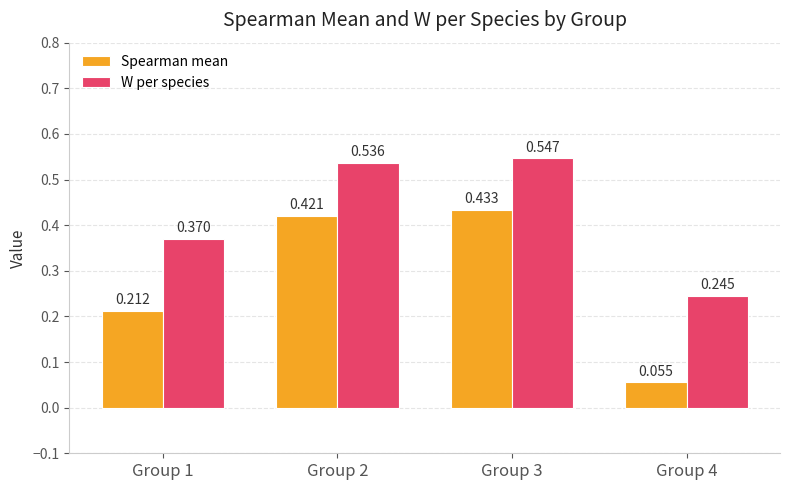

Which series has the largest total across all categories?

W per species